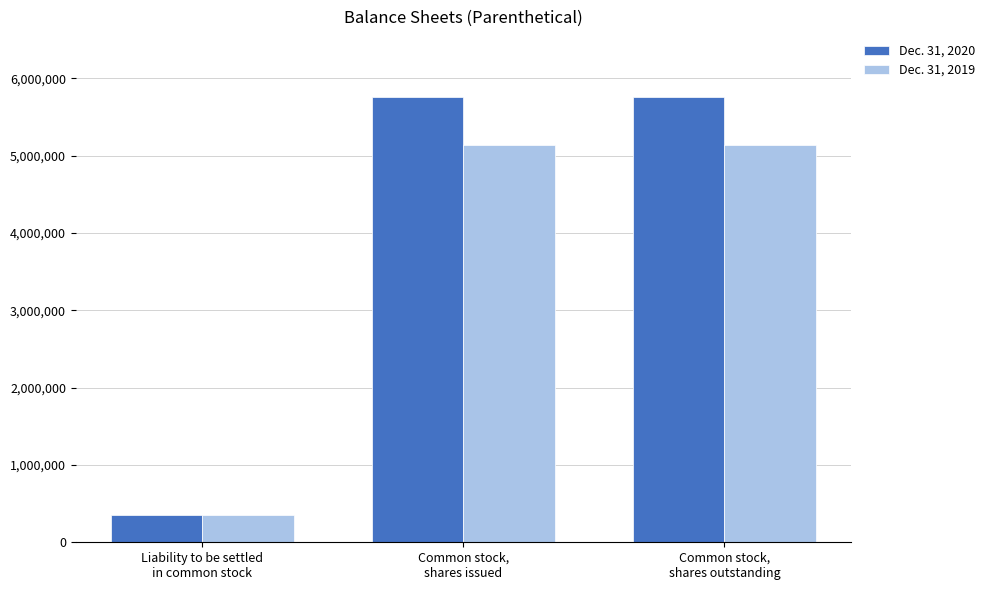

What is the difference between the Dec. 31, 2020 values at Liability to be settled
in common stock and Common stock,
shares issued?

5406612